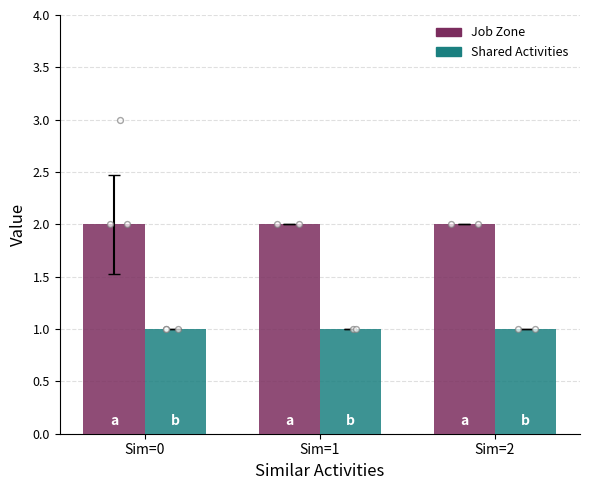

What are all the series names shown in the legend?

Job Zone, Shared Activities